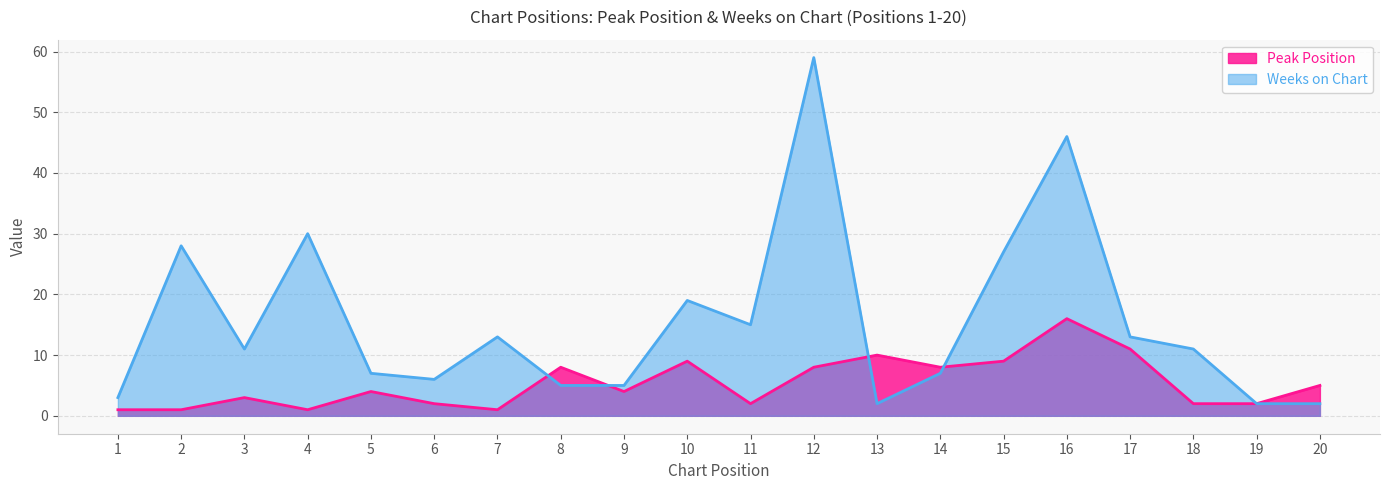

At 9, list the series in order from largest to smallest.

Weeks on Chart, Peak Position